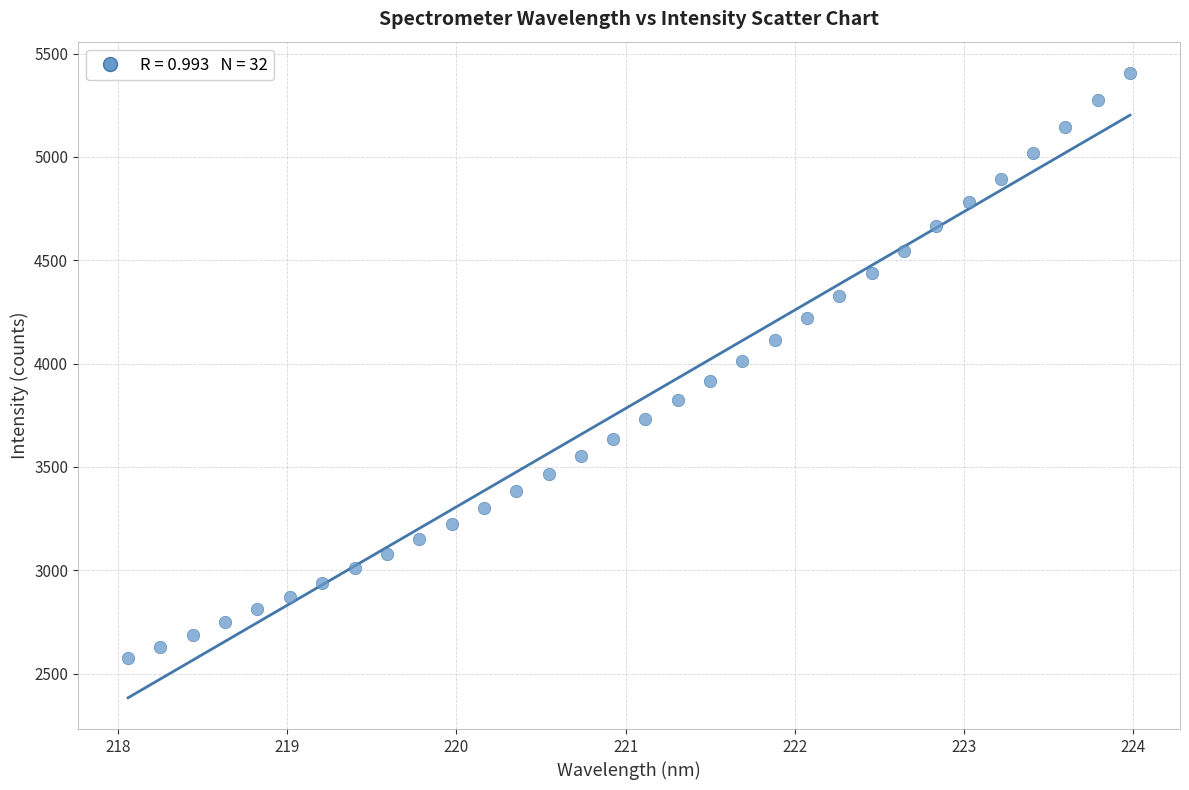

What is the range of X values (max minus min)?

5.9